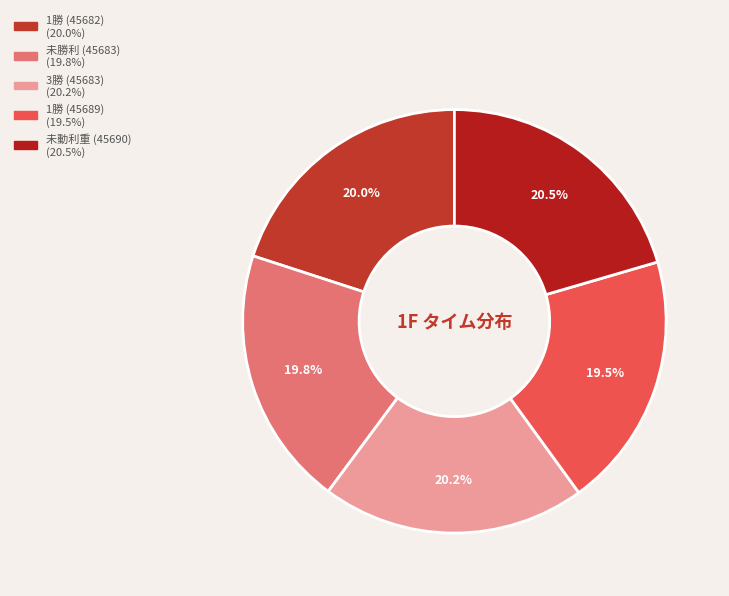

How many segments does this pie chart have?

5